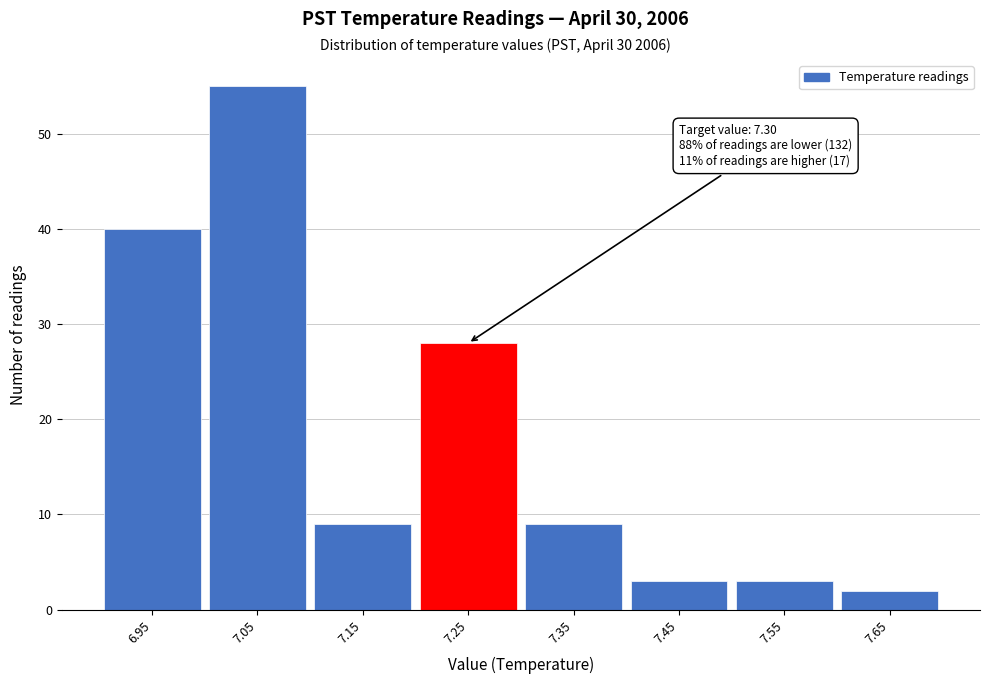

Reading right to left, transcribe all the data shown in this chart.

2	3	3	9	28	9	55	40